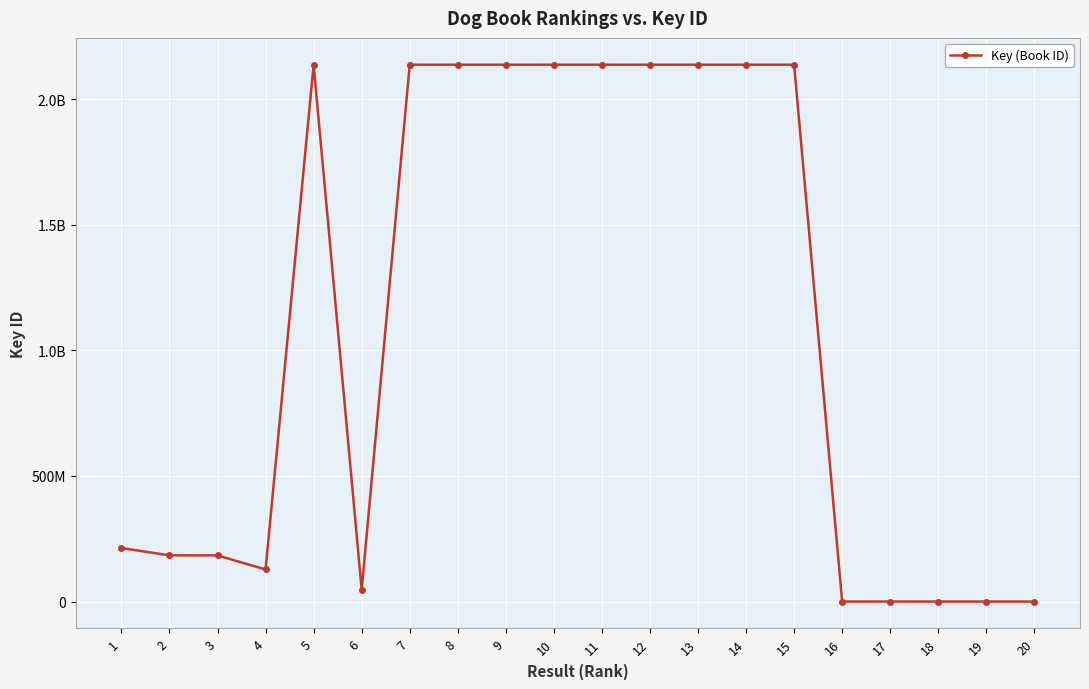

True or false: the data shows 184039928 at 2.

True